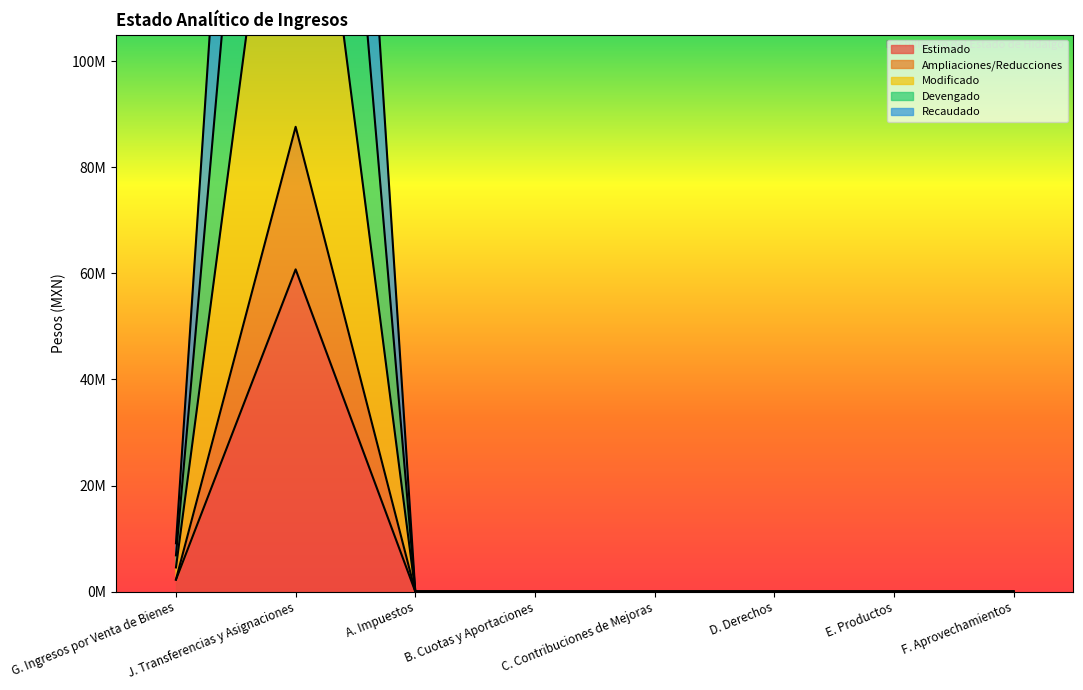

What is the label of the 1st point from the left?

G. Ingresos por Venta de Bienes